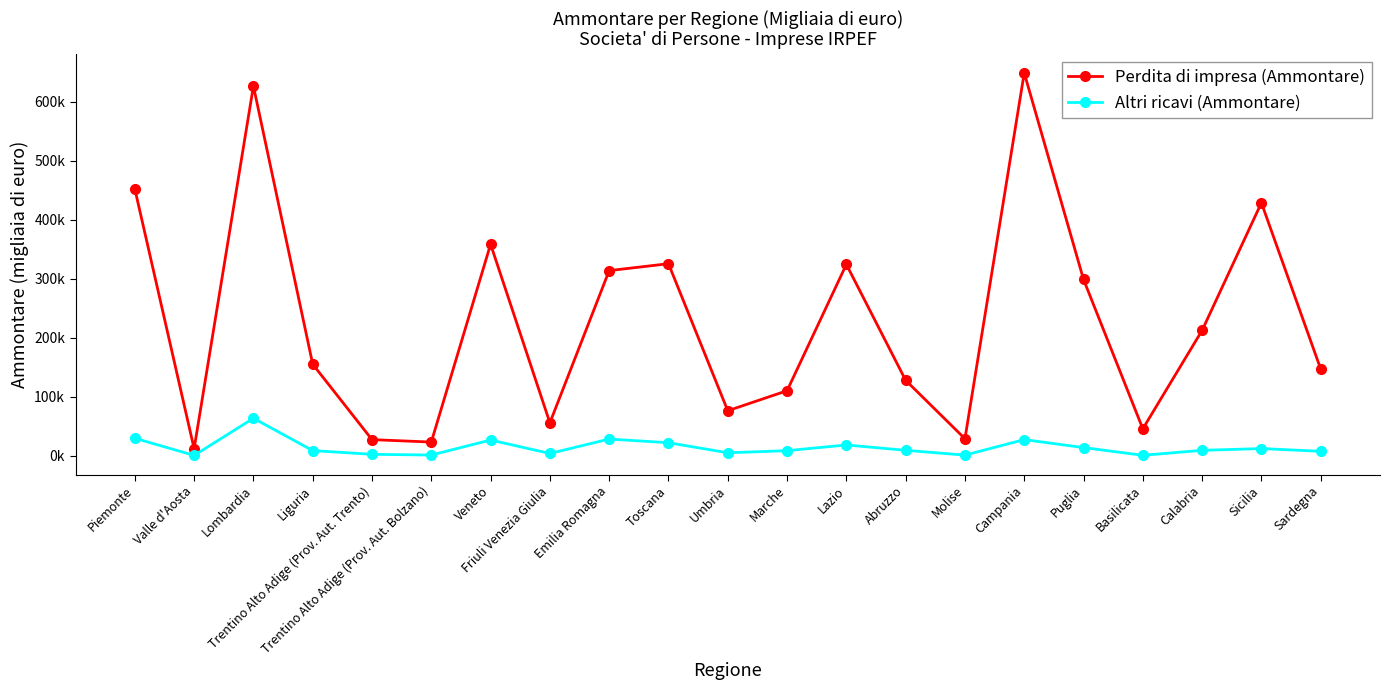

Which series has the widest spread of values?

Perdita di impresa (Ammontare)